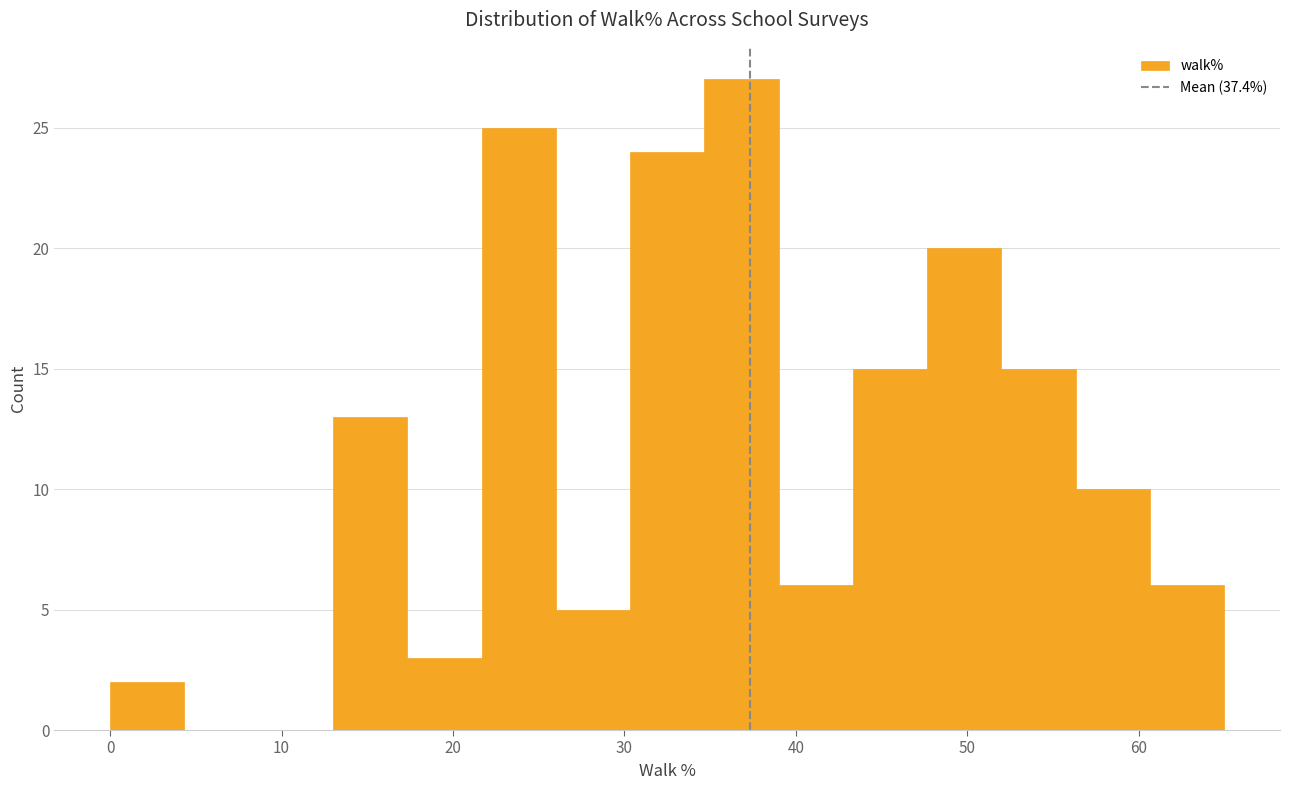

Reading left to right, list every bar in this chart as the range it spans on the x-axis followed by its height. Neither the bar edges nor the heights are printed on the chart, so give them approximately, as read against the axes.

0 to 4: 2
4 to 9: 0
9 to 13: 0
13 to 17: 13
17 to 22: 3
22 to 26: 25
26 to 30: 5
30 to 35: 24
35 to 39: 27
39 to 43: 6
43 to 48: 15
48 to 52: 20
52 to 56: 15
56 to 61: 10
61 to 65: 6